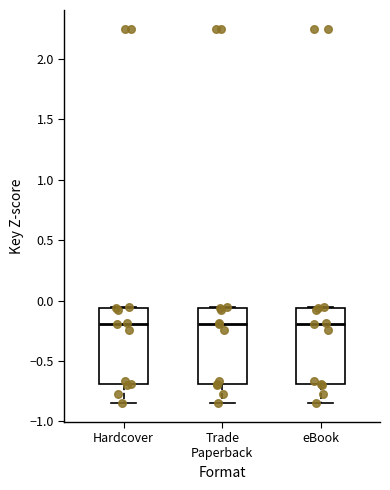

Reading left to right, transcribe this box plot: for each box, give where its median line is, the range the box spans, and where its two whiskers end, as read against the y-axis. The values are not printed on the chart, so give them approximately, as read against the axis.

Hardcover: median -0.20, box -0.70 to -0.05, whiskers -0.85 to -0.05
Trade Paperback: median -0.20, box -0.70 to -0.05, whiskers -0.85 to -0.05
eBook: median -0.20, box -0.70 to -0.05, whiskers -0.85 to -0.05